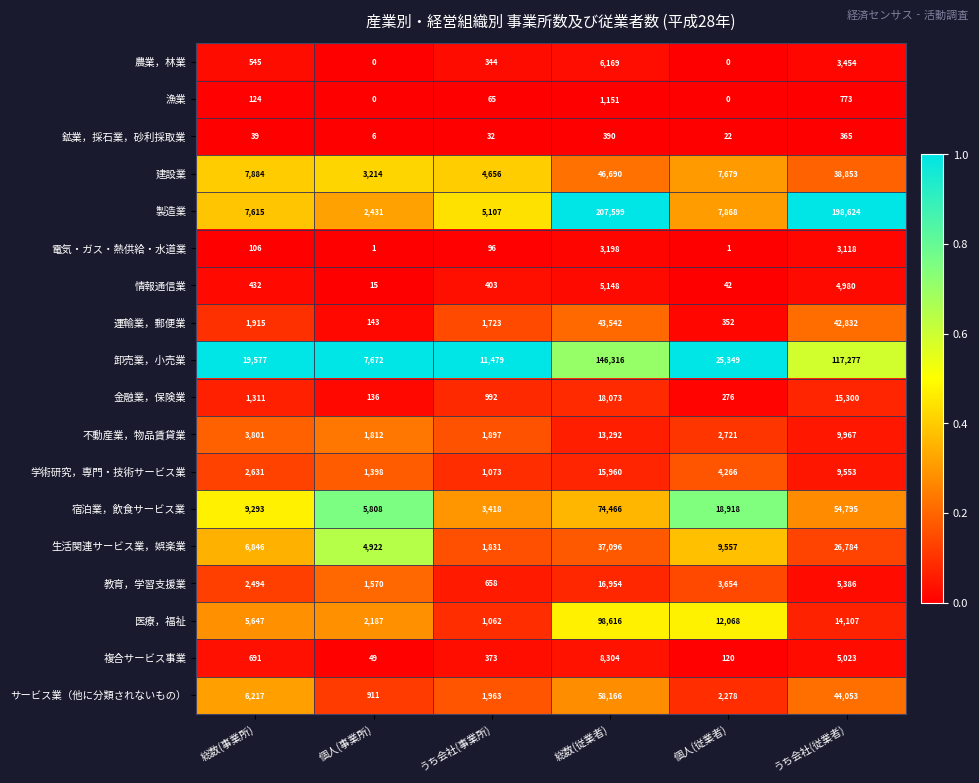

What is the sum of all 漁業 values?

2113